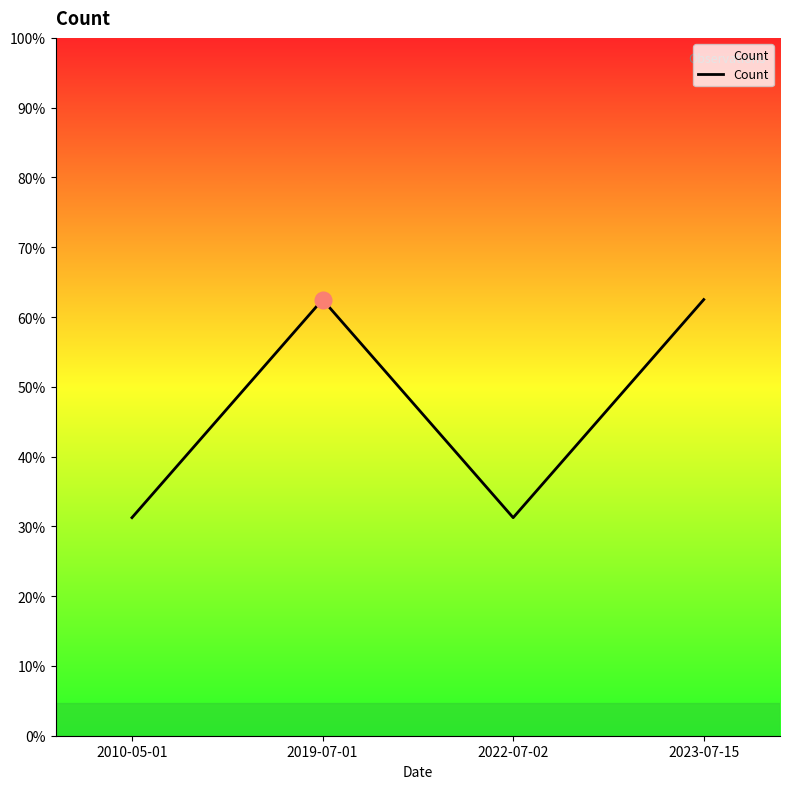

Reading right to left, transcribe all the data shown in this chart.

2	1	2	1